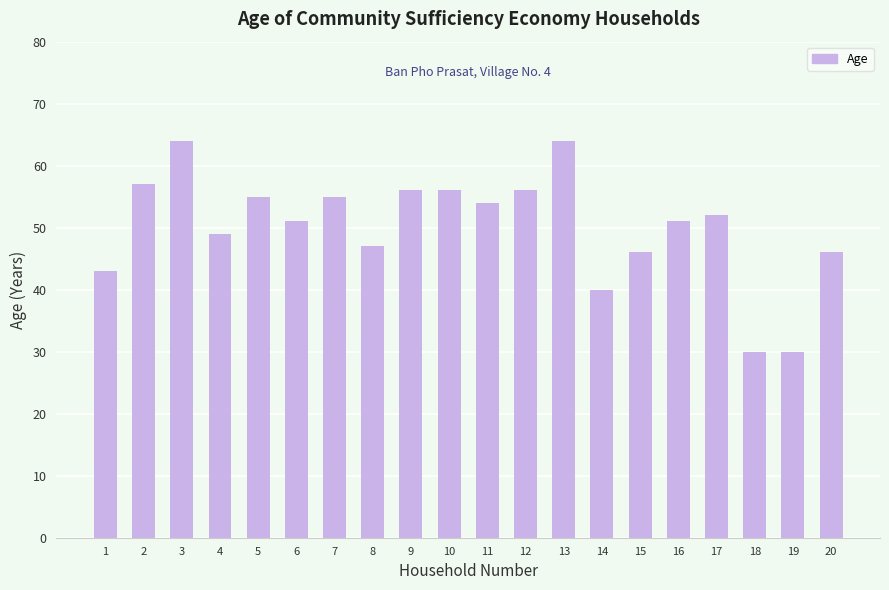

True or false: the data shows 51 at 6.

True